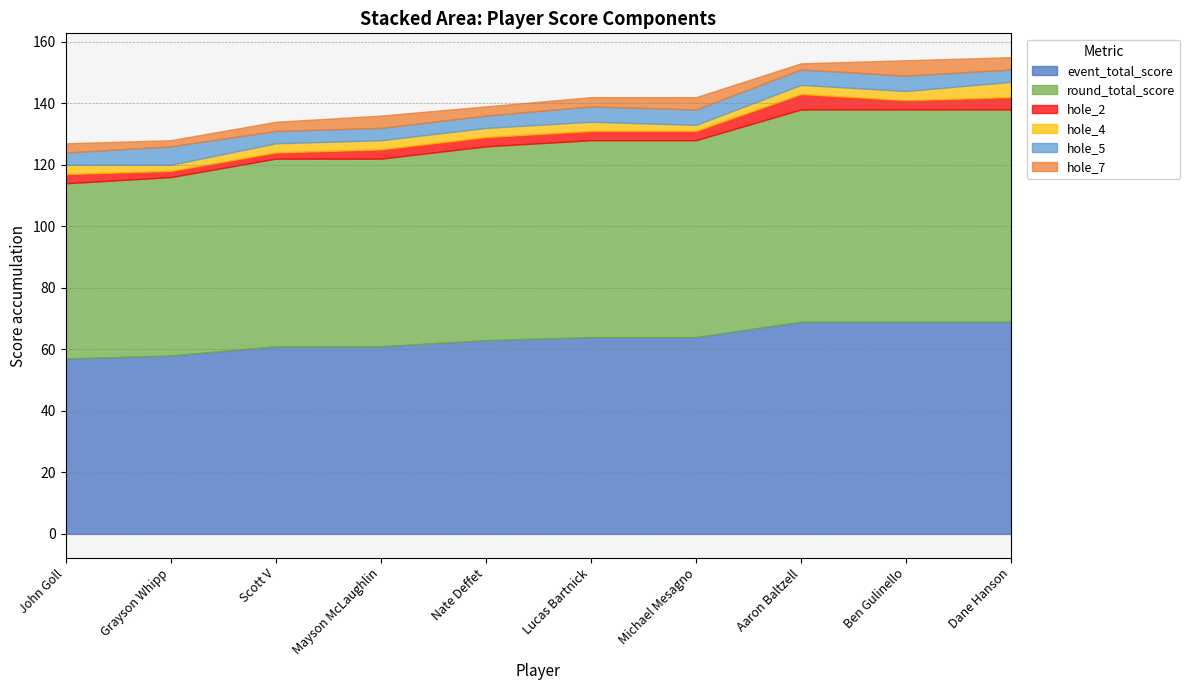

What is the greatest value displayed?

69